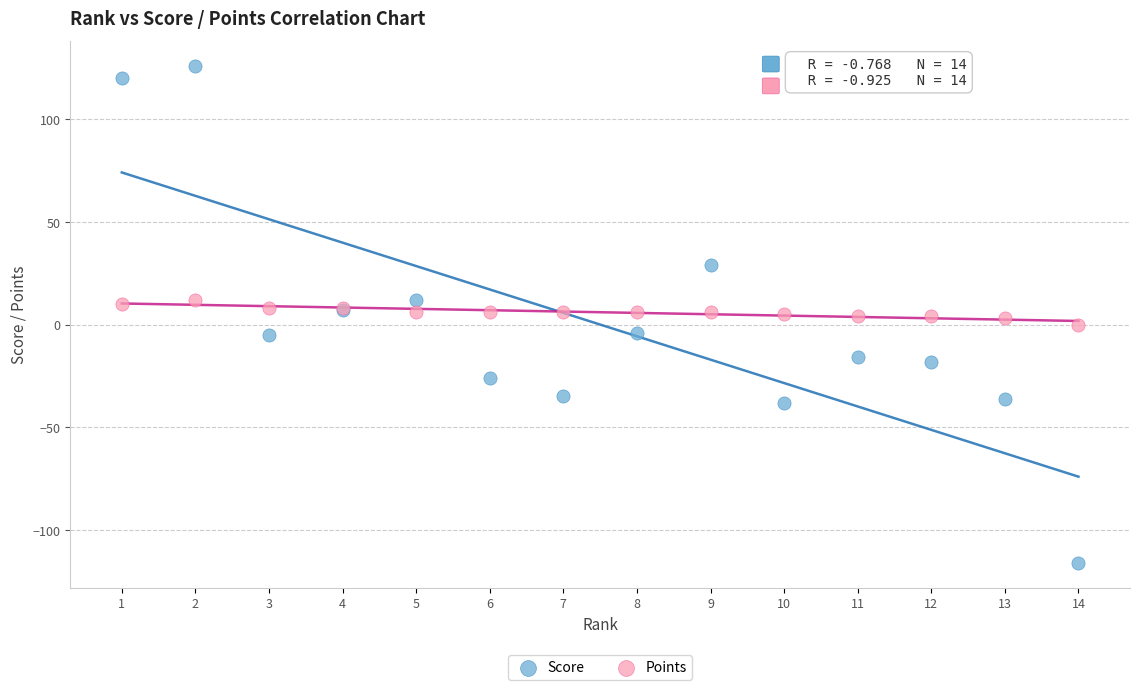

What is the X range (max minus min) for the scatter plot?

13